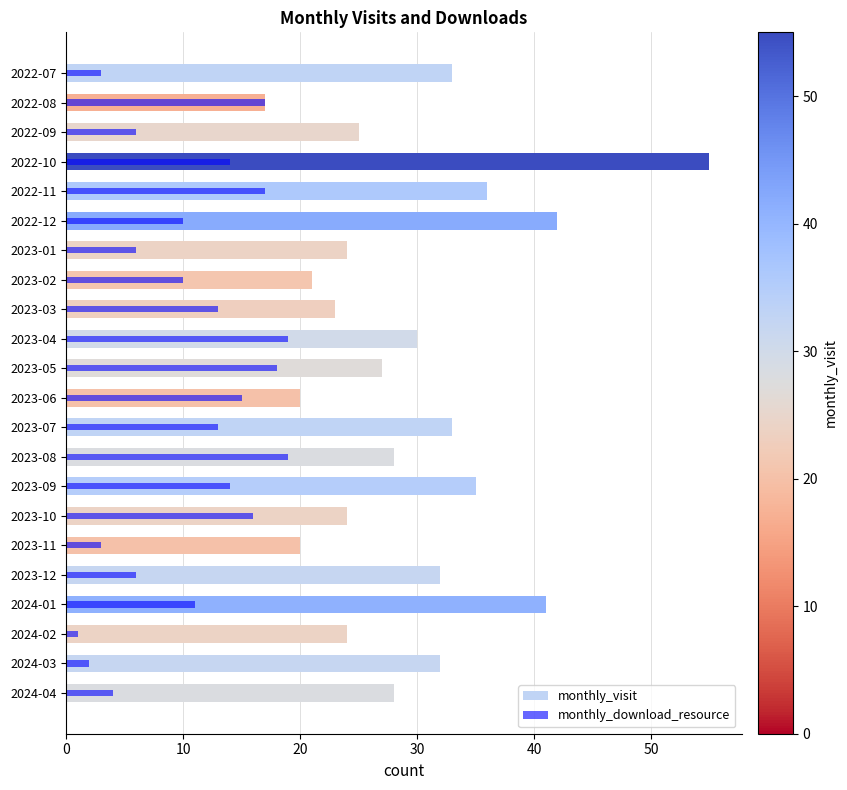

Count the number of categories in the chart.

22